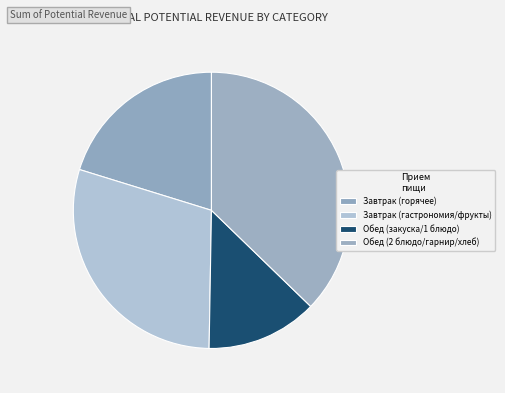

How many slices are in this pie chart?

4